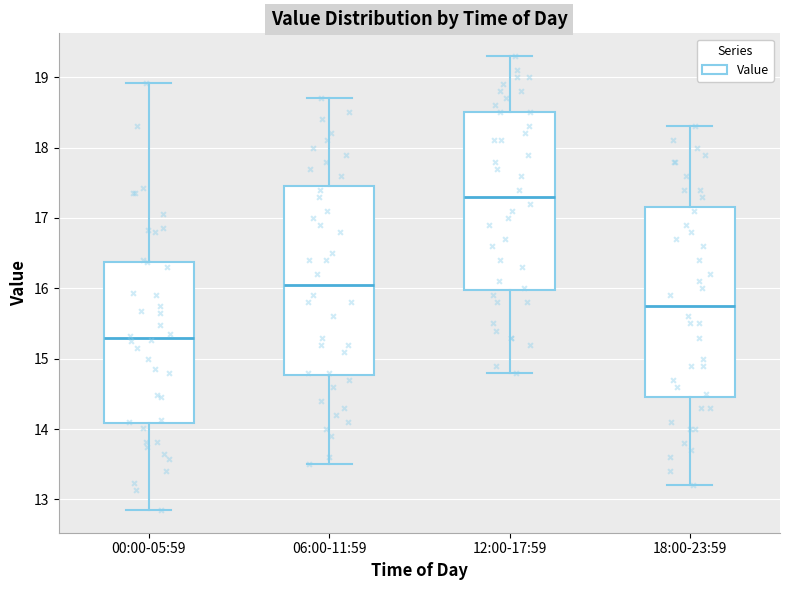

Which box's median line is the highest?

12:00-17:59